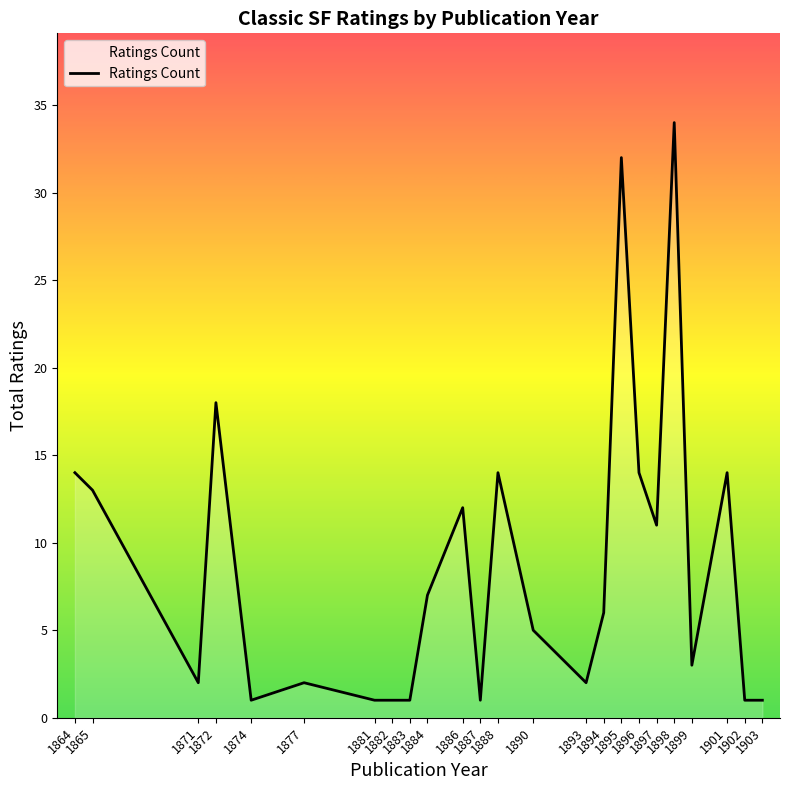

What is the change in value from 1887 to 1894?

+5